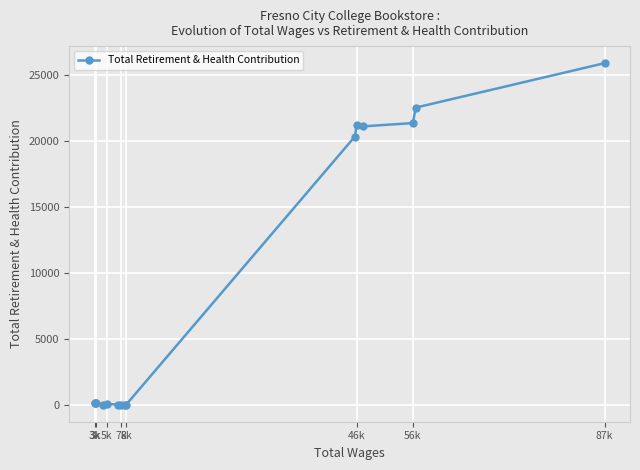

True or false: the data has more than 0 interior local peaks.

True